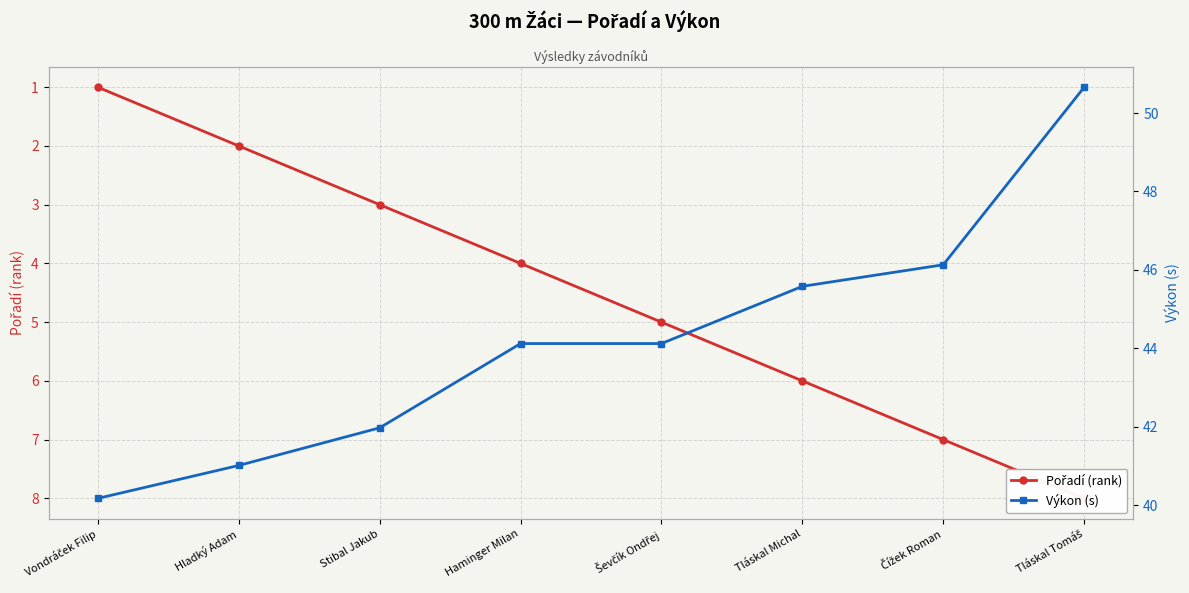

What are all the series names shown in the legend?

Pořadí (rank), Výkon (s)